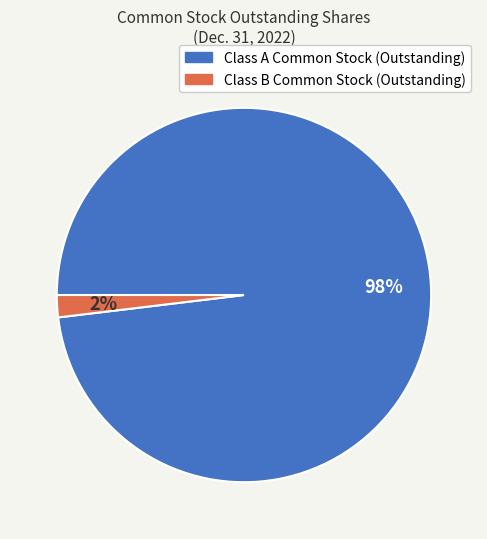

Do Class B Common Stock (Outstanding) and Class A Common Stock (Outstanding) together represent more than half of the pie?

Yes